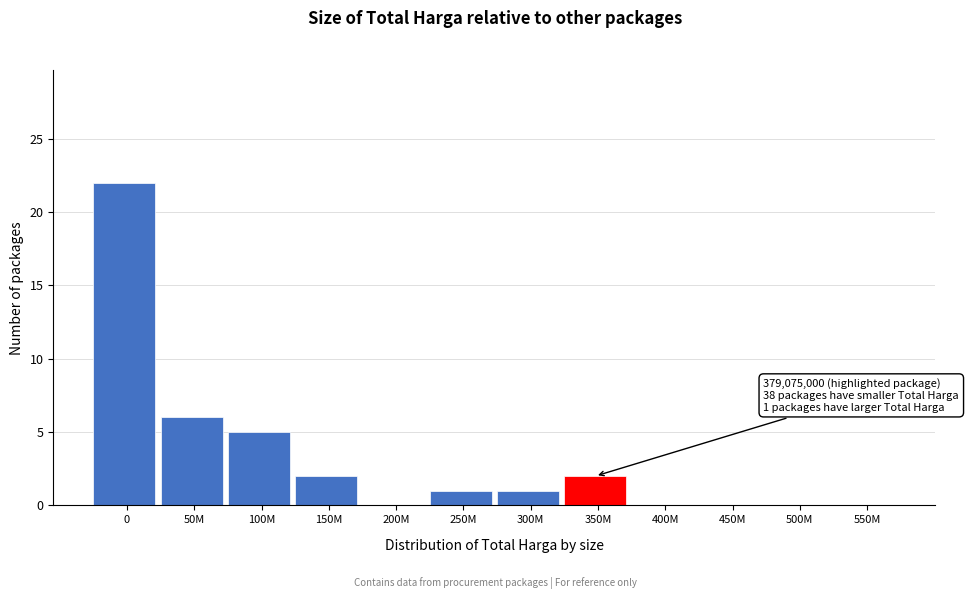

Reading right to left, transcribe all the data shown in this chart.

550M=0	500M=0	450M=0	400M=0	350M=2	300M=1	250M=1	200M=0	150M=2	100M=5	50M=6	0=22